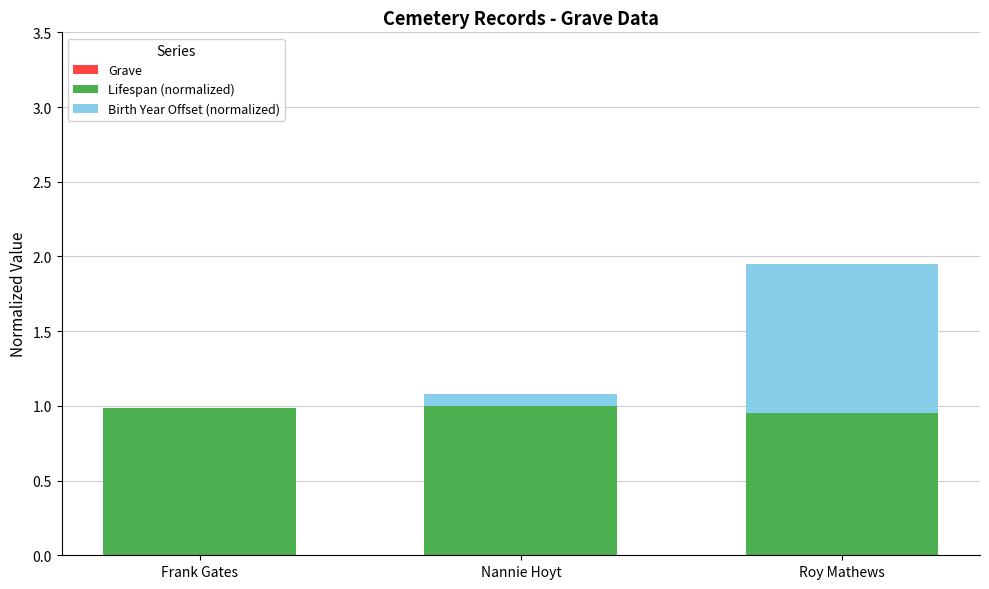

How many series are shown in this chart?

2